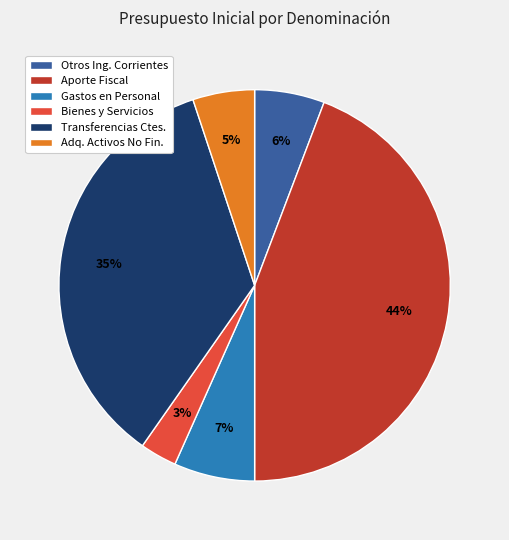

Is there any slice that represents more than half of the pie?

No